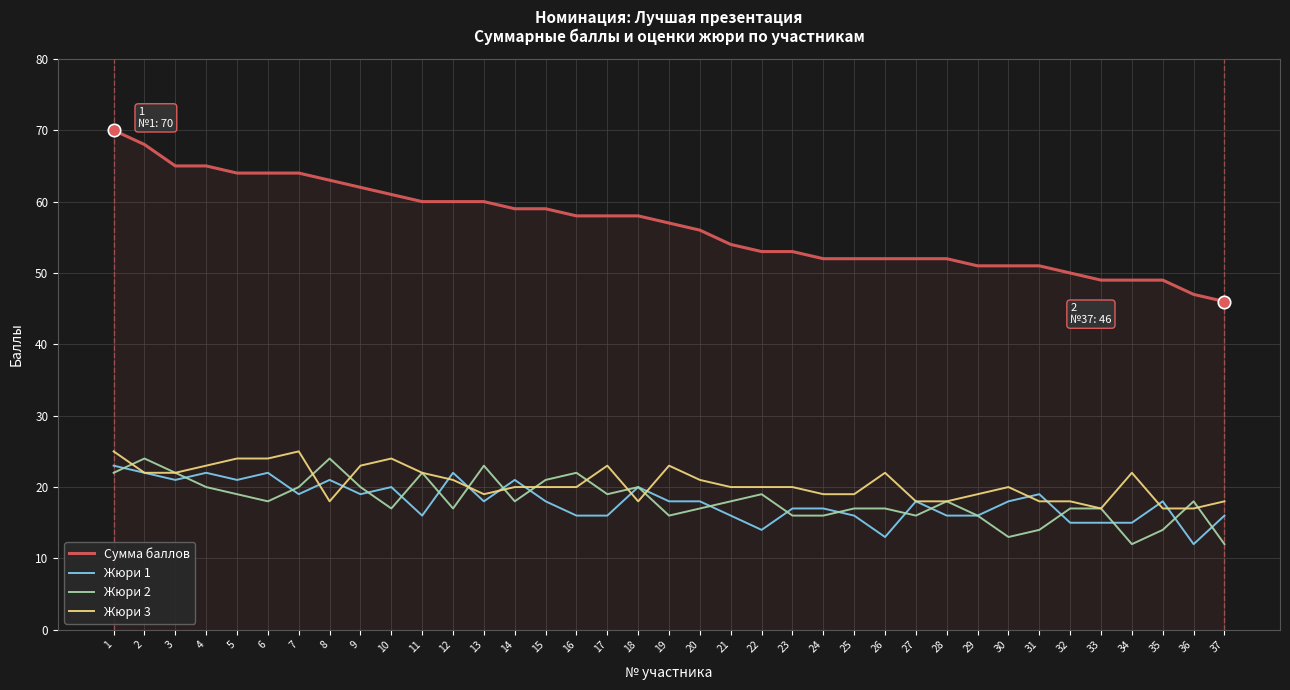

Which series has the largest total across all categories?

Сумма баллов